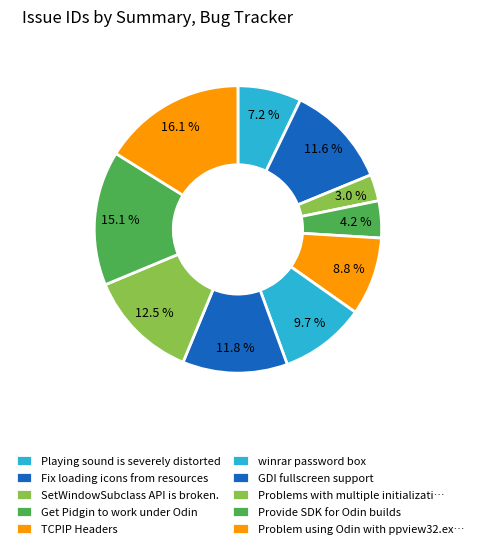

Which has a higher value, SetWindowSubclass API is broken. or Provide SDK for Odin builds?

Provide SDK for Odin builds